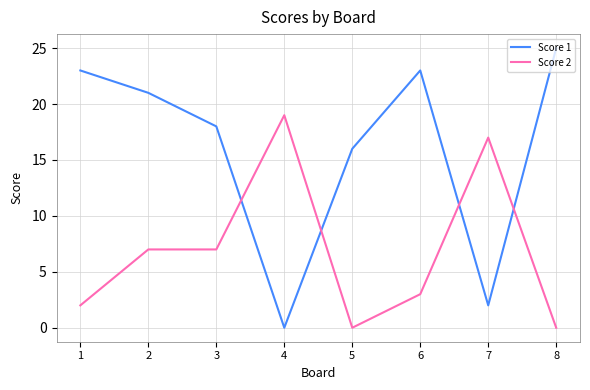

True or false: Score 2 and Score 1 cross at least once.

True